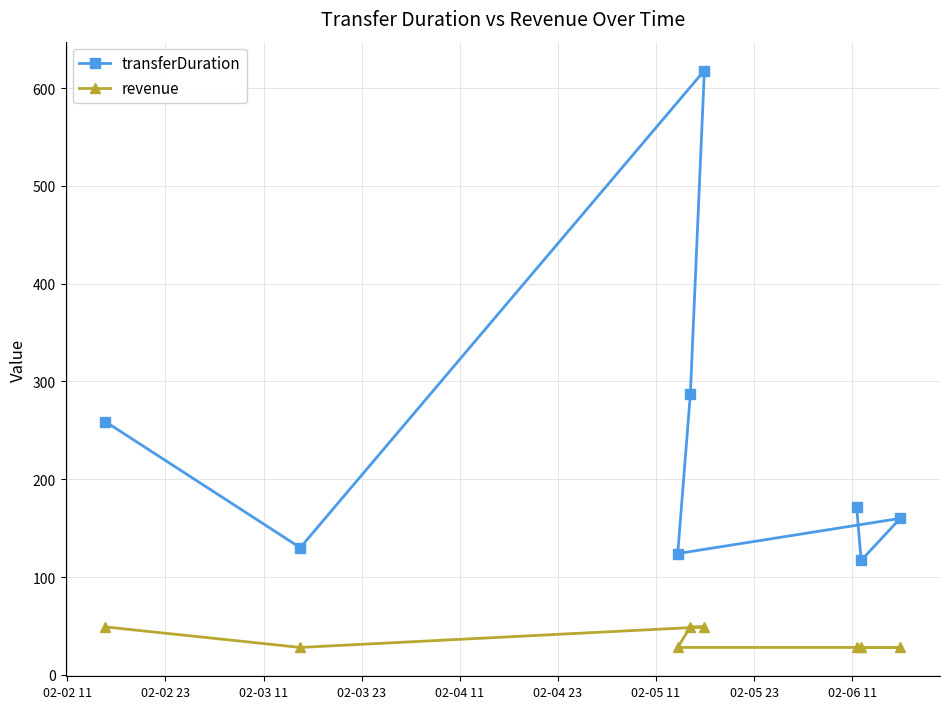

What is the value of the transferDuration point at the 6th from the left?

172